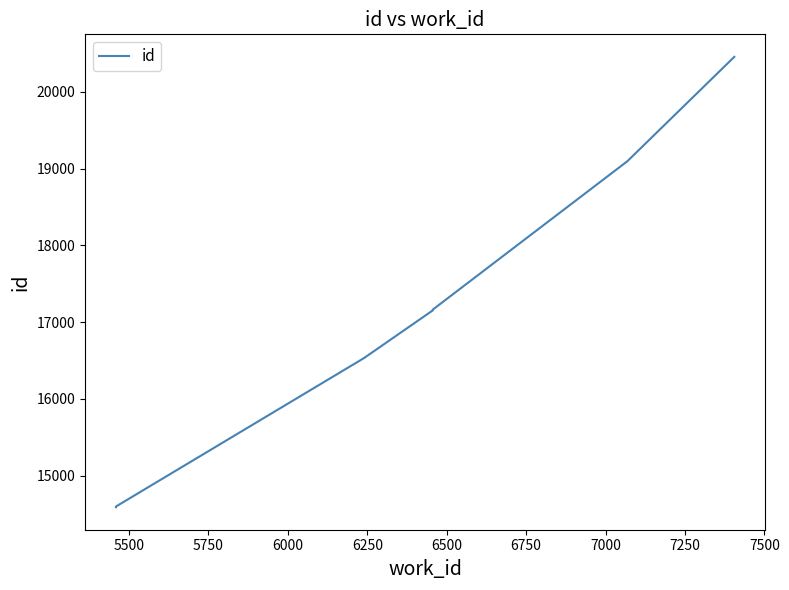

Reading left to right, what are all the values shown in this chart?

14590	14599	16538	16539	17153	17163	19088	19090	20455